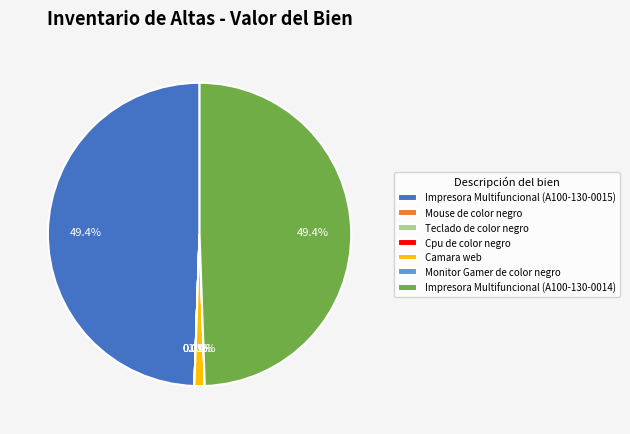

What percentage is NOT represented by Impresora Multifuncional (A100-130-0014)?

50.6%